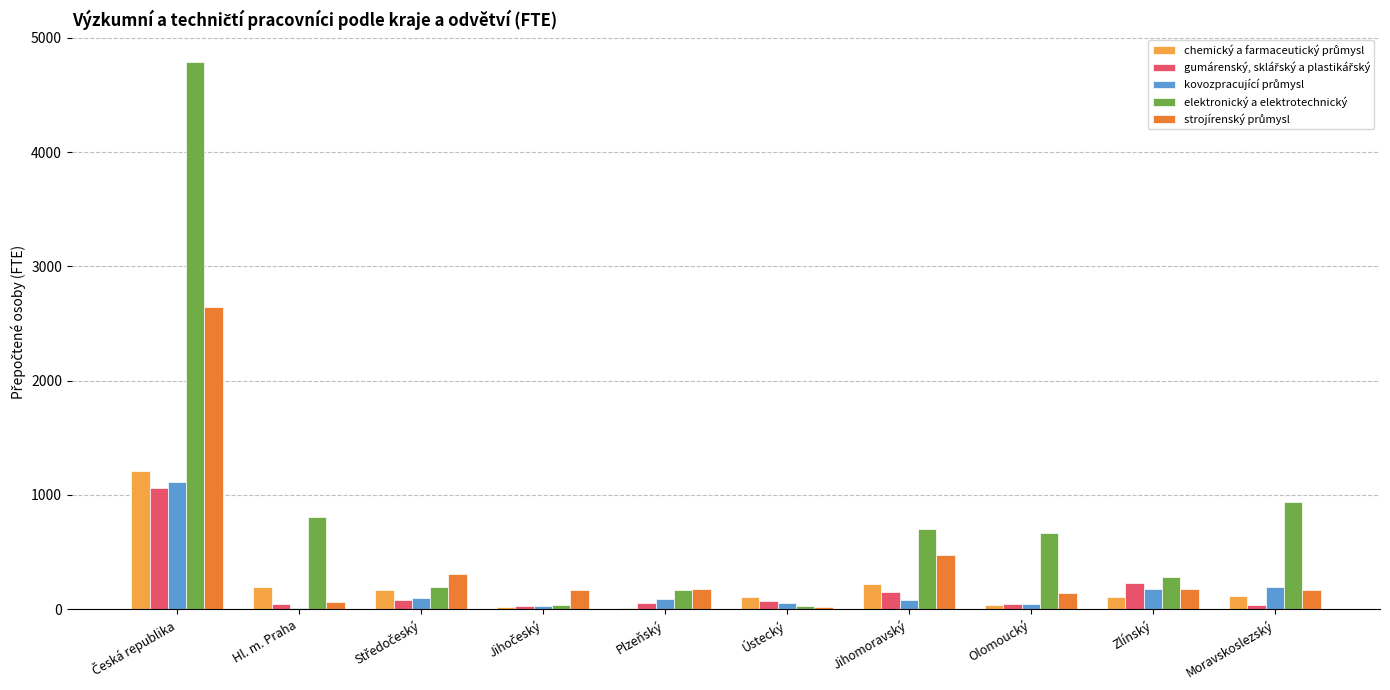

Are the bars horizontal?

No